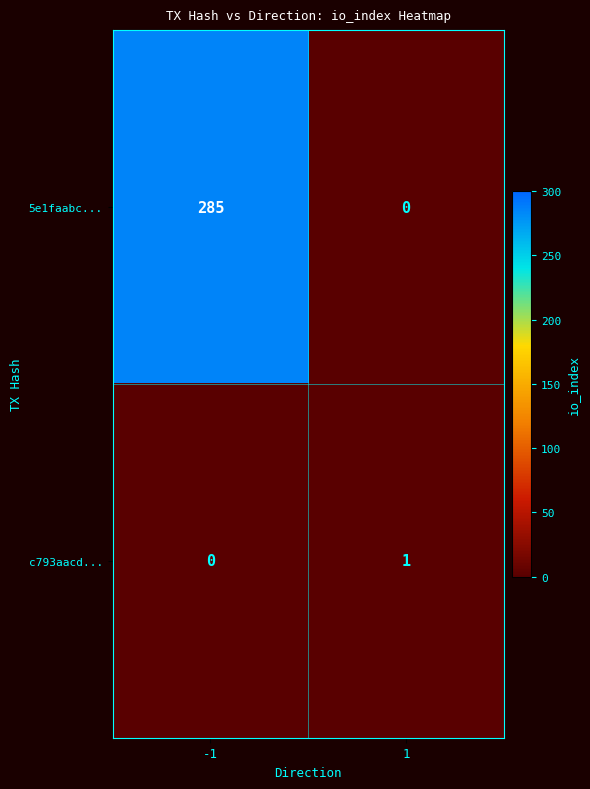

List the series in order of their overall mean, lowest first.

c793aacd..., 5e1faabc...